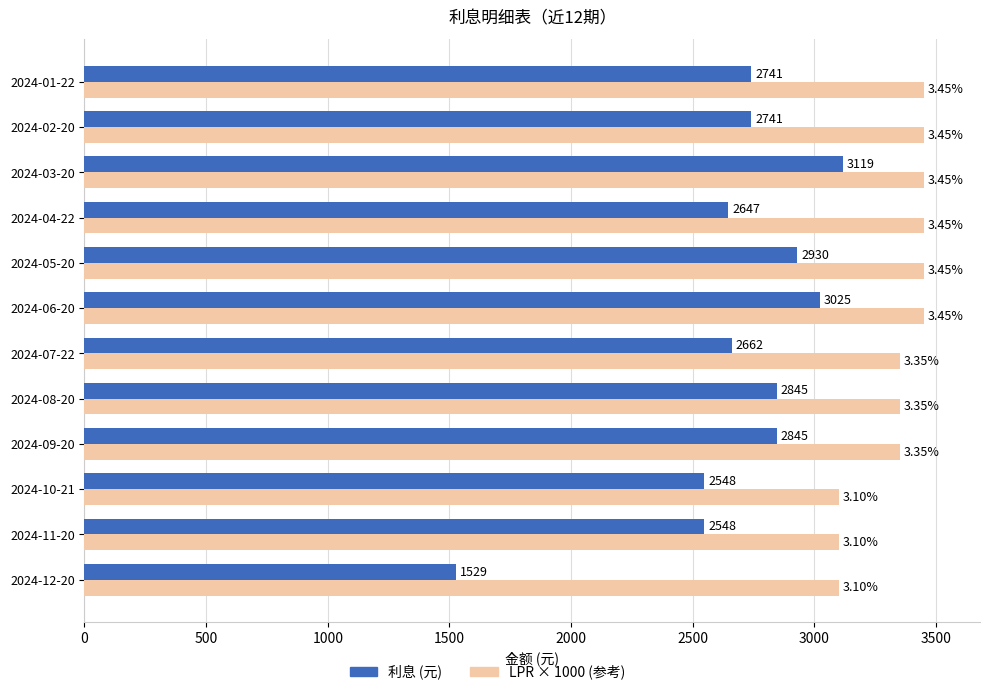

What is the sum of all LPR × 1000 (参考) values?

40050.0